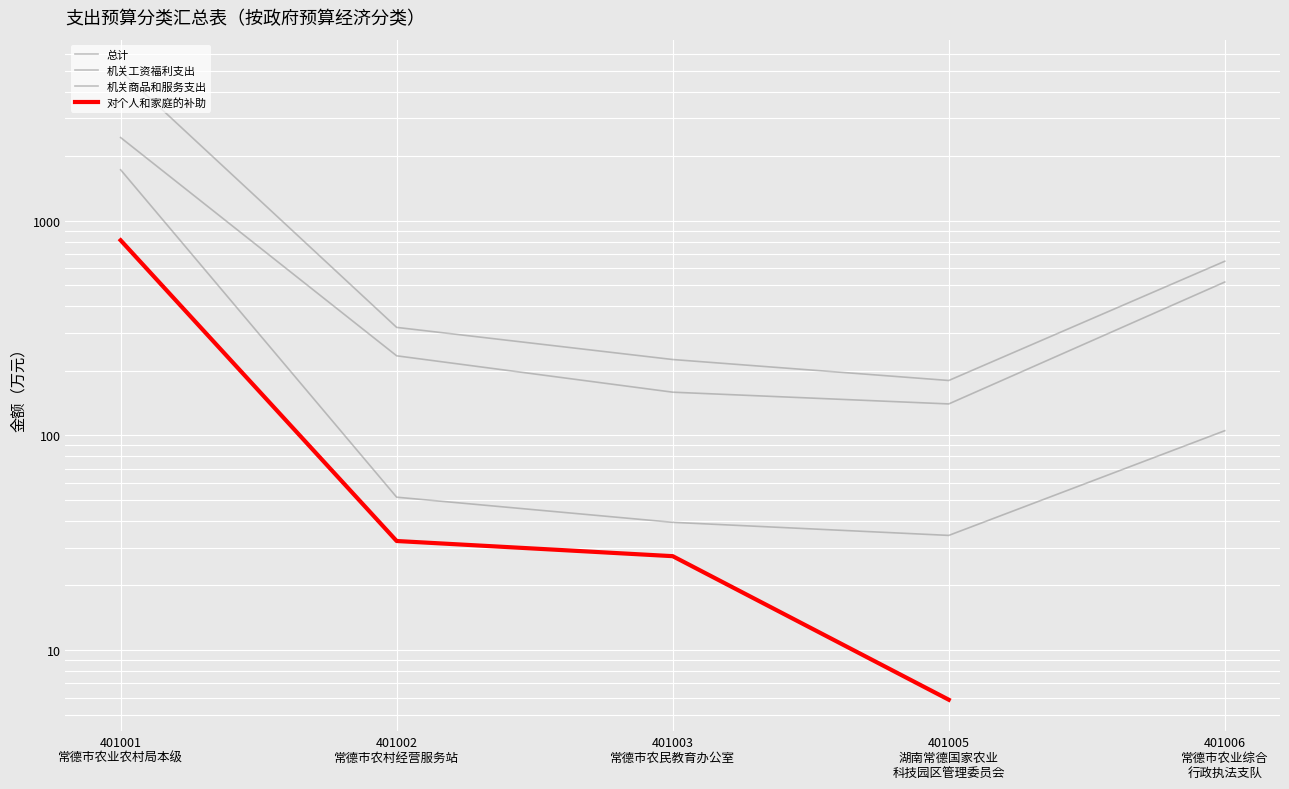

Between 401005
湖南常德国家农业
科技园区管理委员会 and 401003
常德市农民教育办公室, which is larger?

401003
常德市农民教育办公室